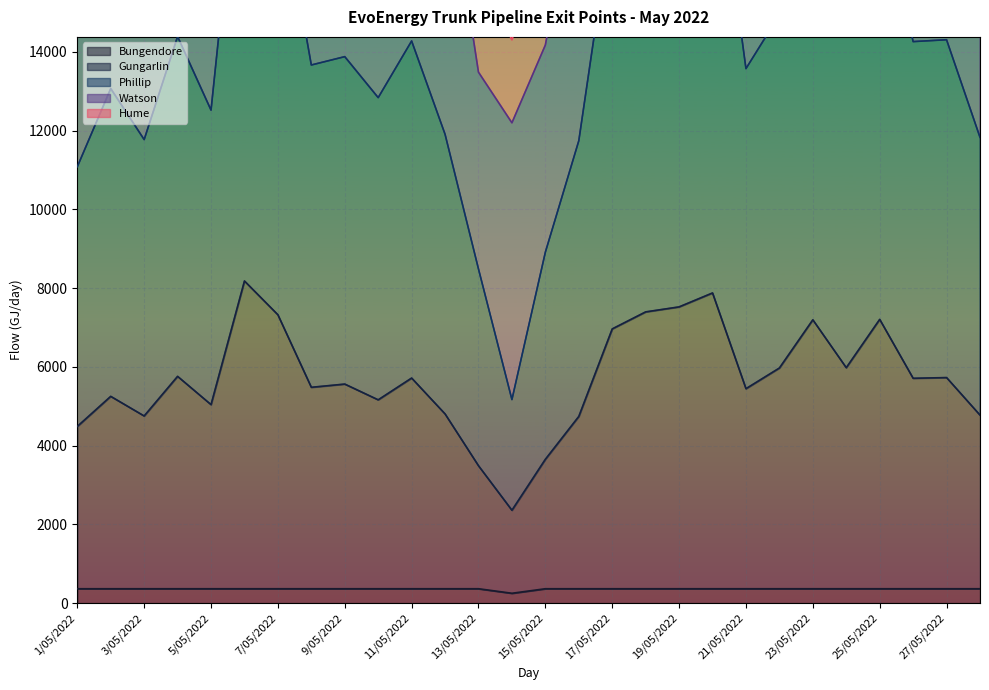

The value of Bungendore at 15/05/2022 is 365. True or false?

True